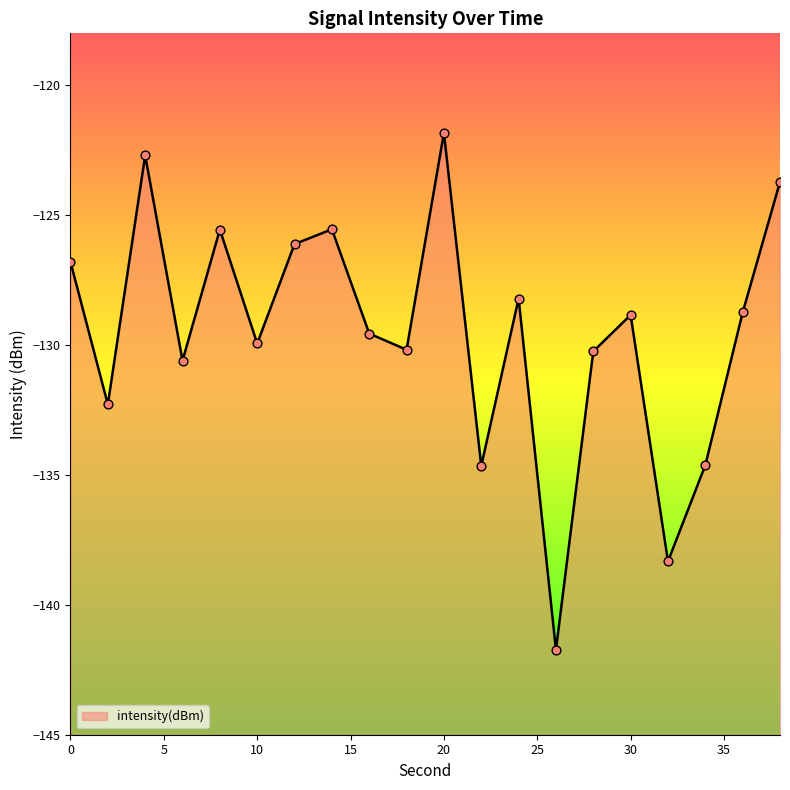

Between 10 and 4, which is larger?

4